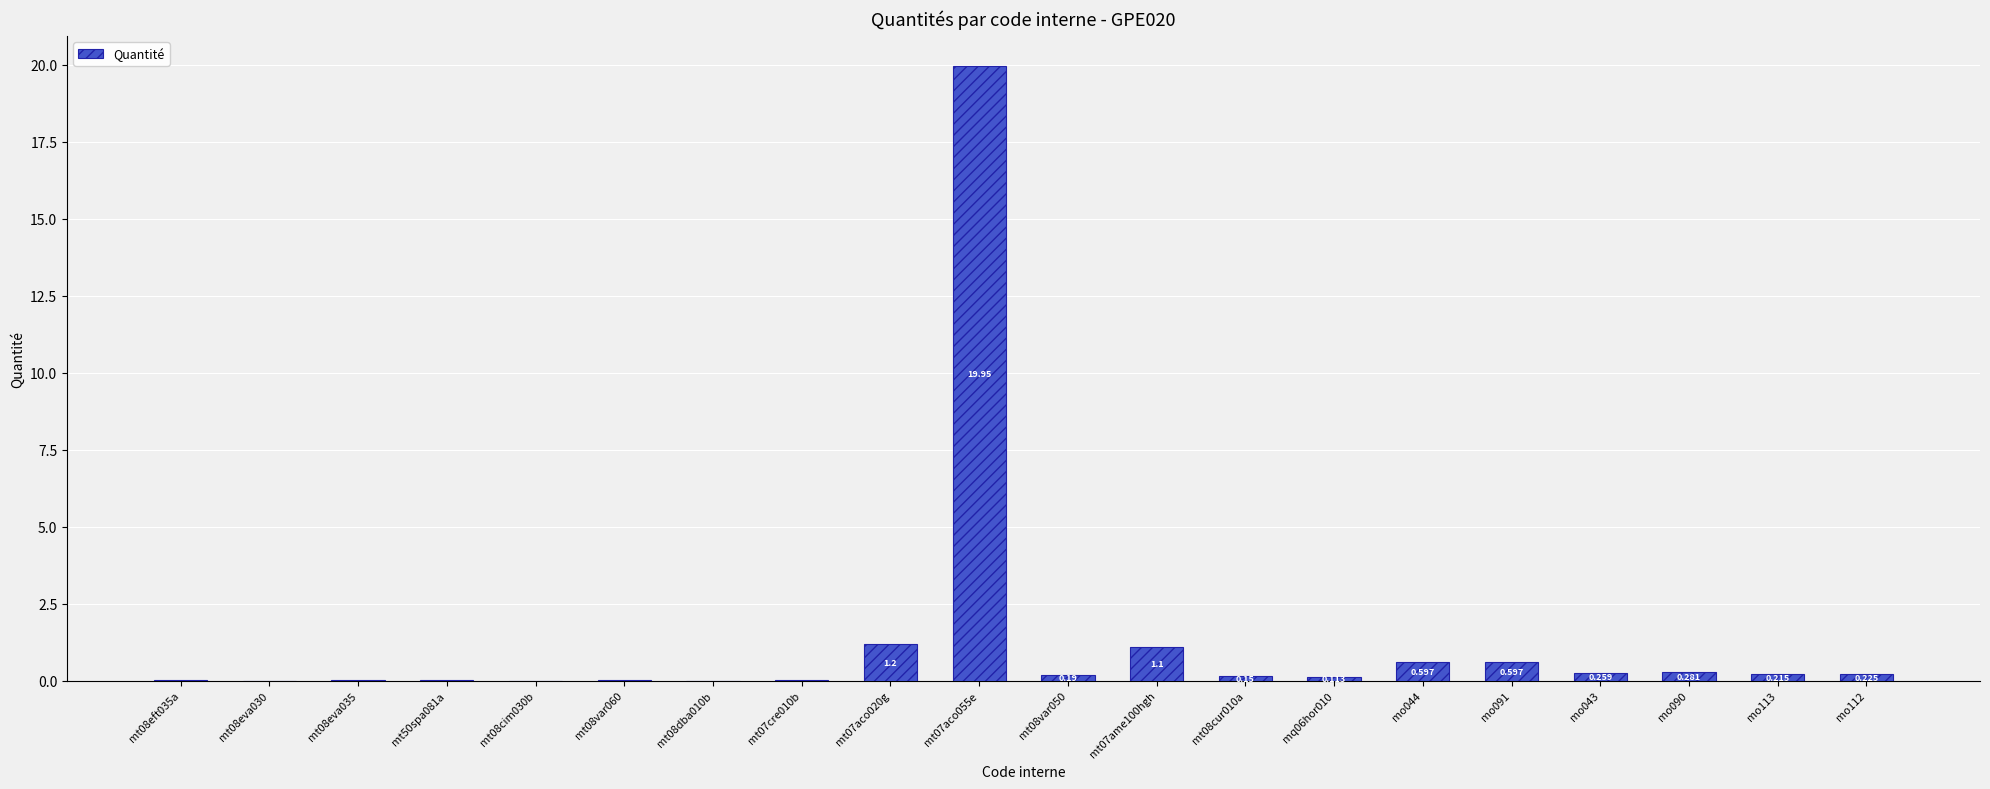

What position from the right is mt08cim030b?

16